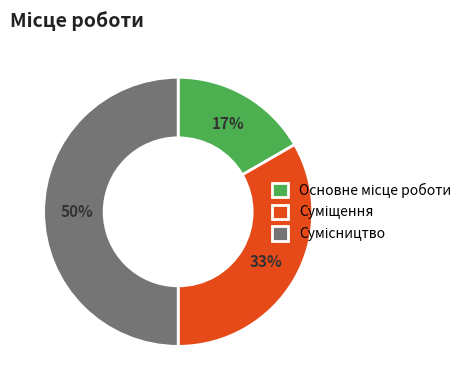

To the nearest percent, what is the difference between the largest and smallest slice percentages?

33%